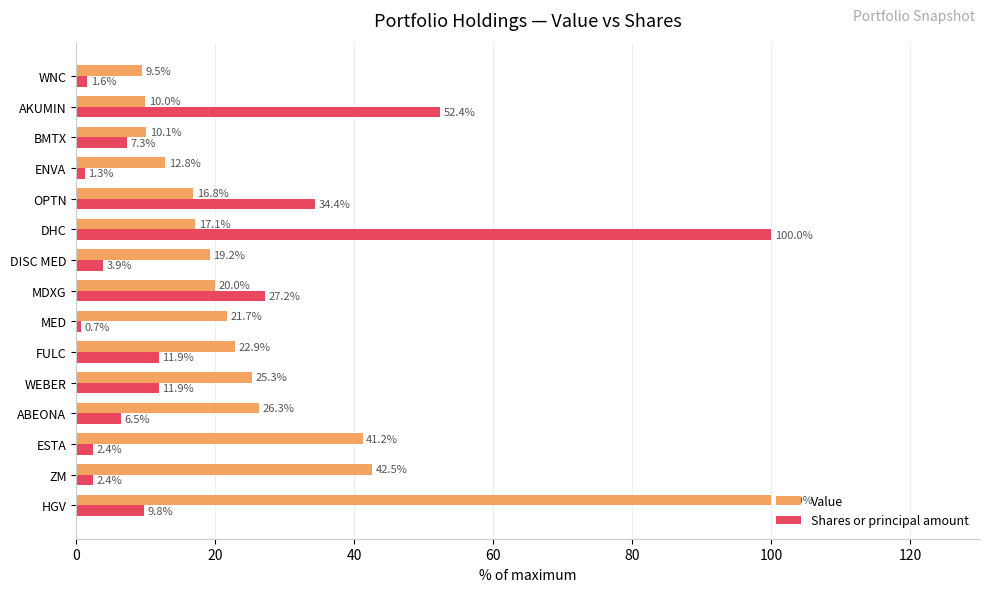

What is the average value of the Value series?

26.4